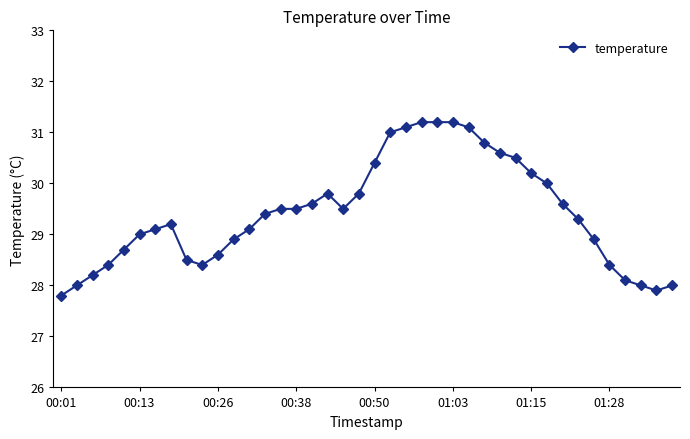

What is the difference between the second highest and minimum values?

3.4